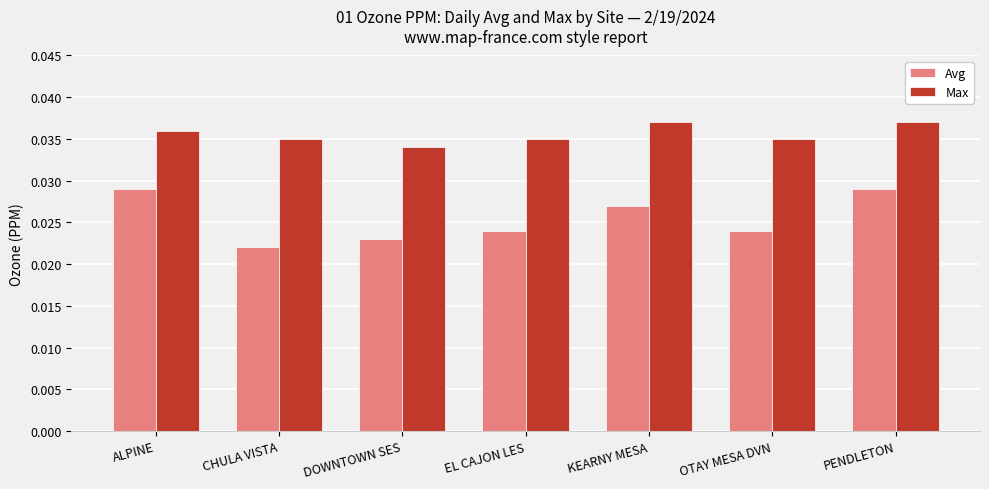

What position from the left is EL CAJON LES?

4